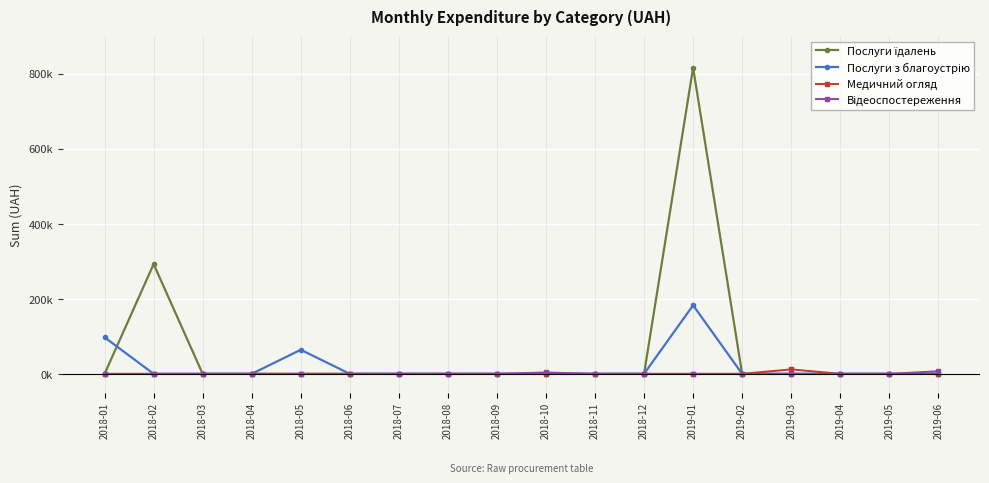

Does the chart have visible grid lines?

Yes